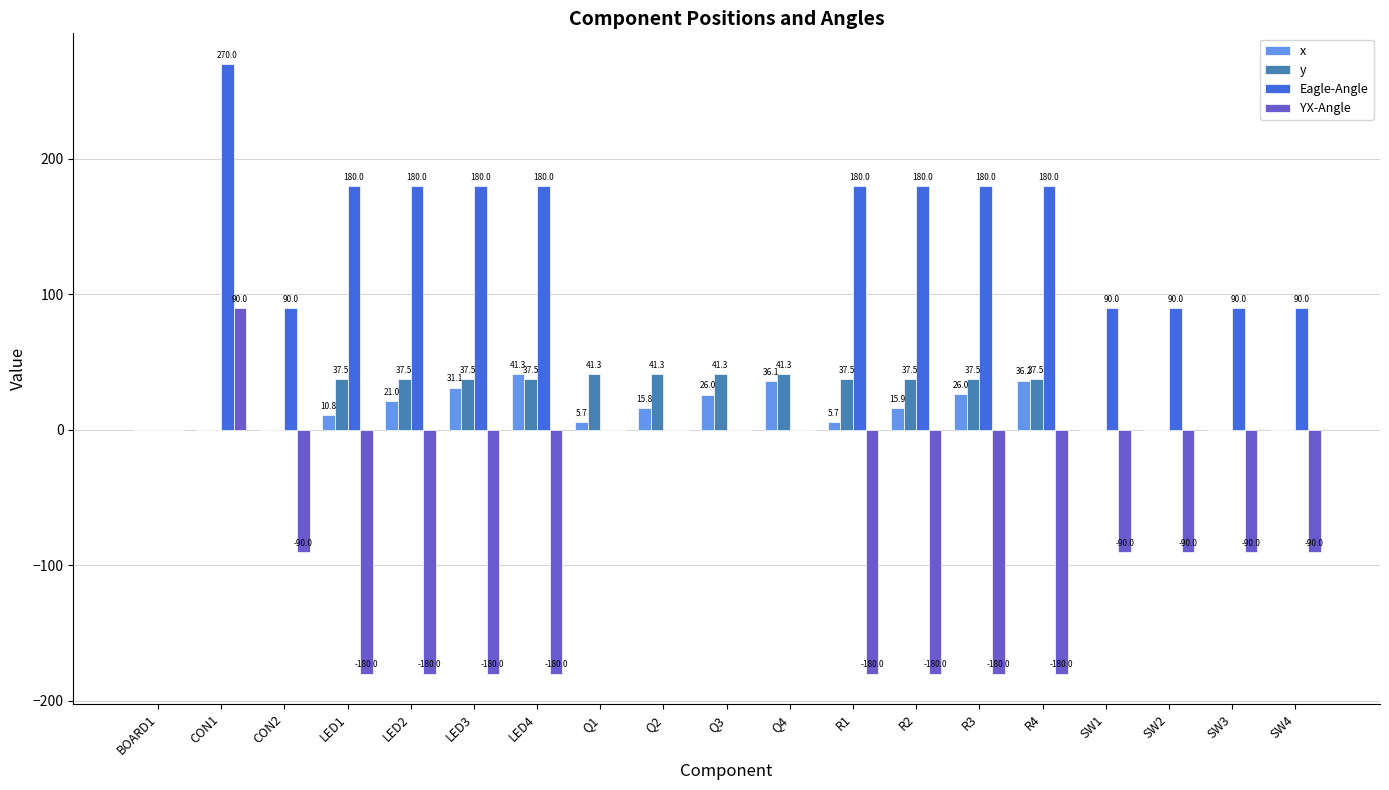

What is the difference between the y values at Q3 and CON2?

41.3